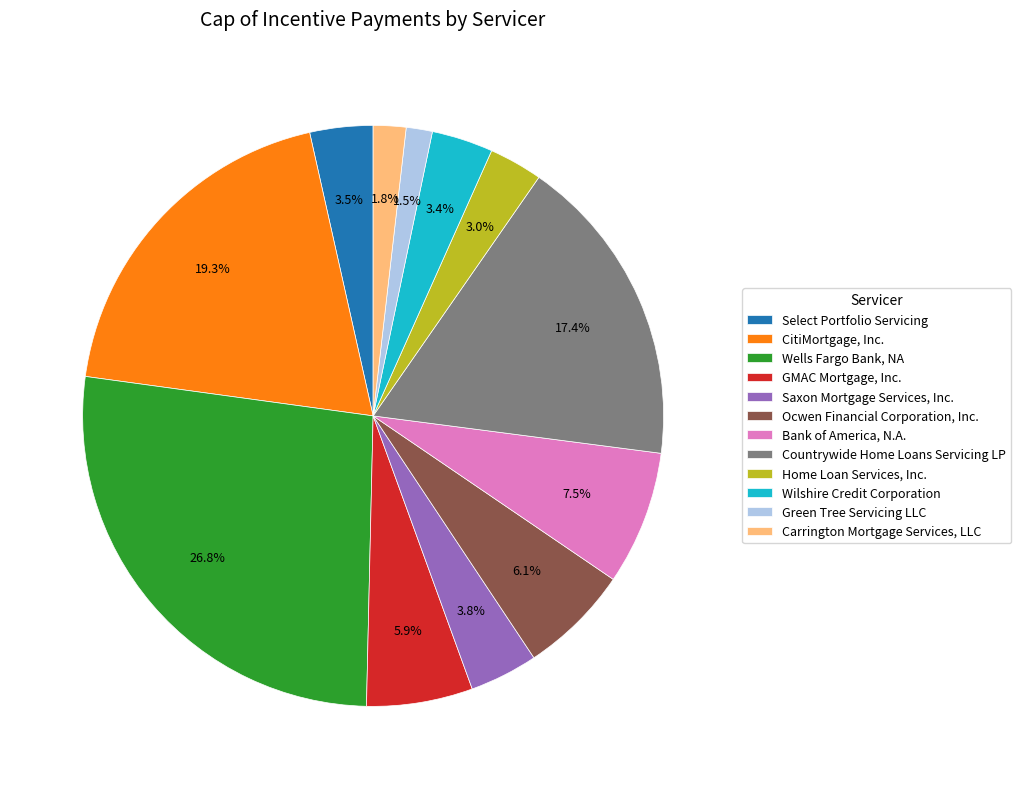

How many slices are in this pie chart?

12